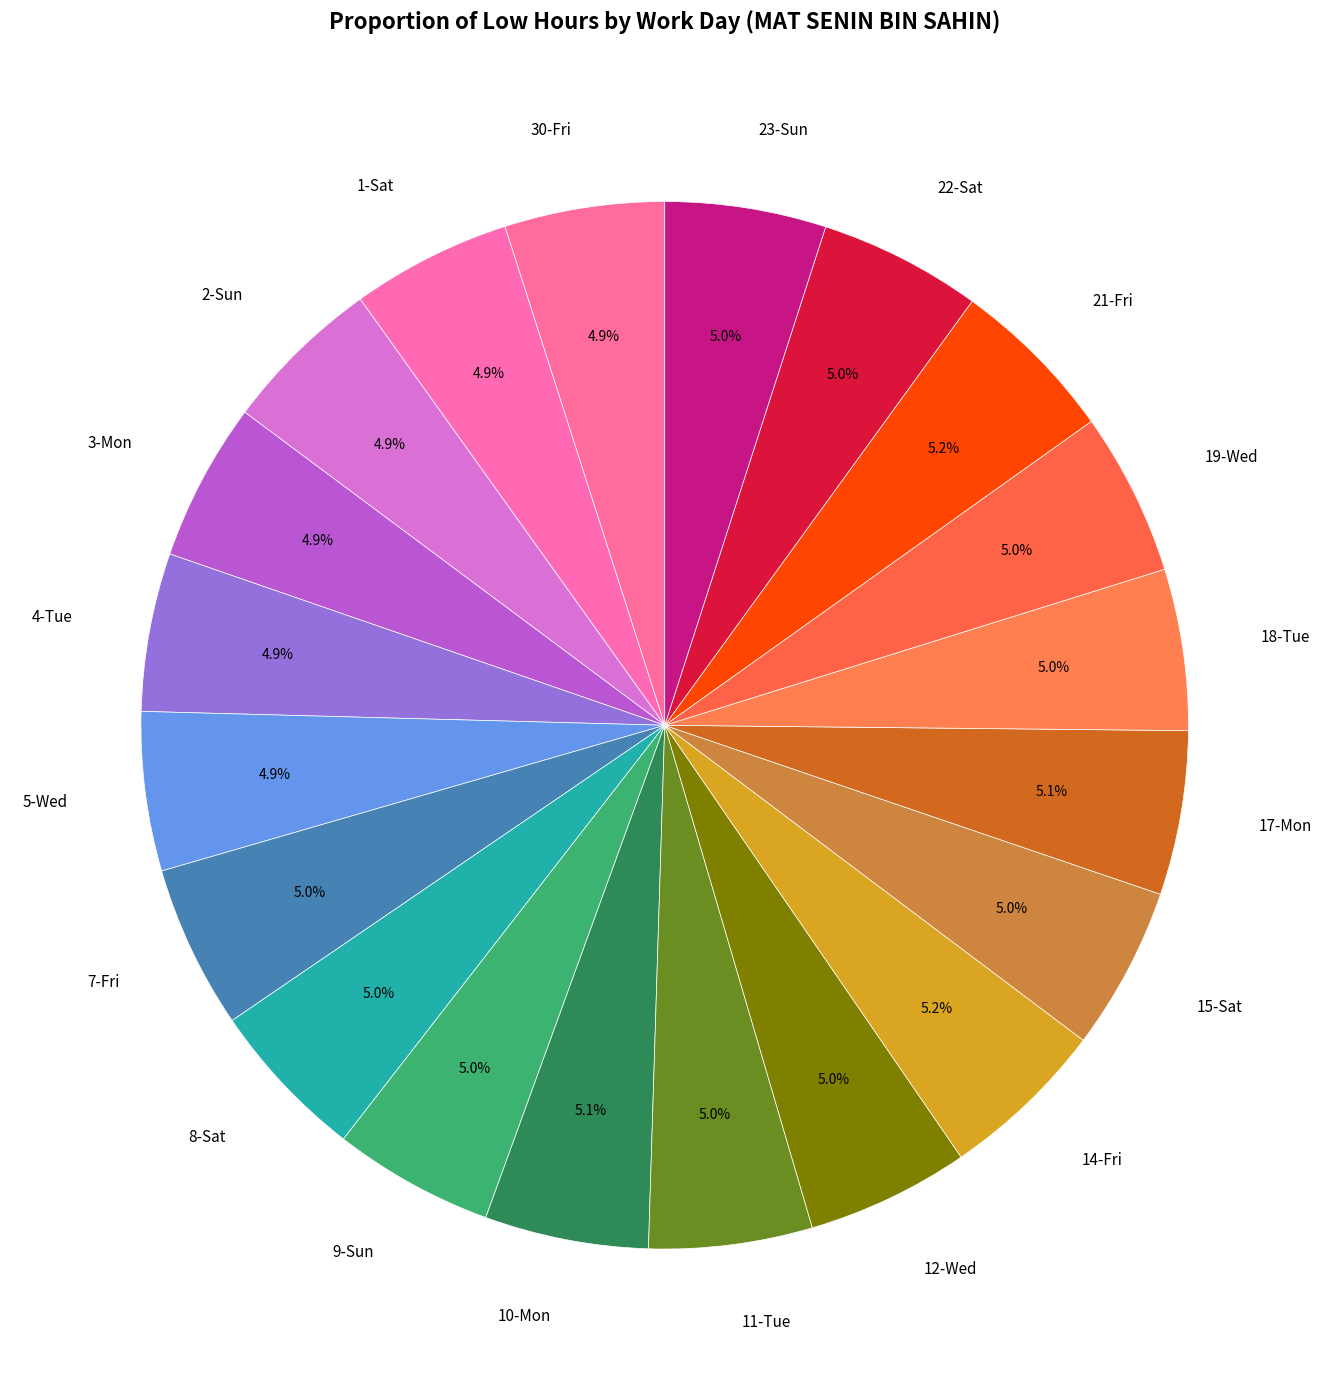

How much of the chart is everything except 2-Sun?

95.1%